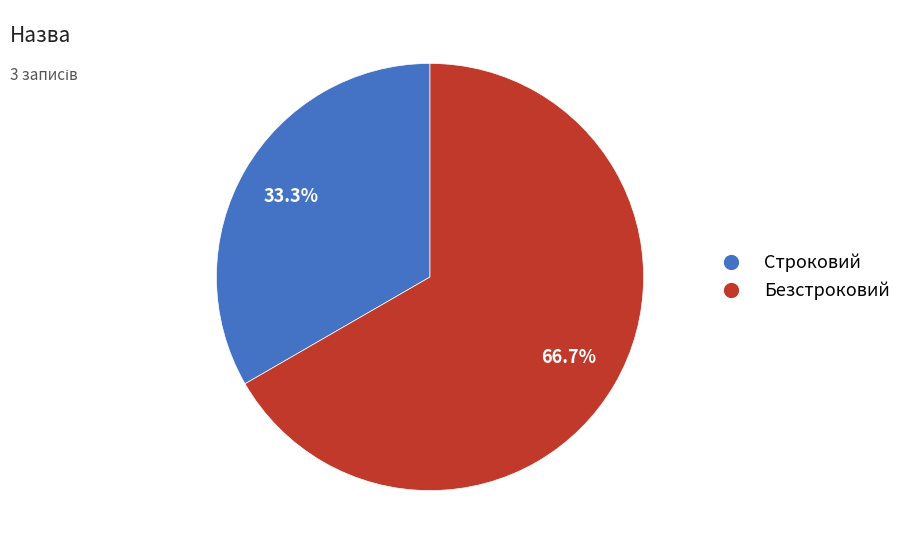

What portion of the pie excludes Строковий?

66.7%